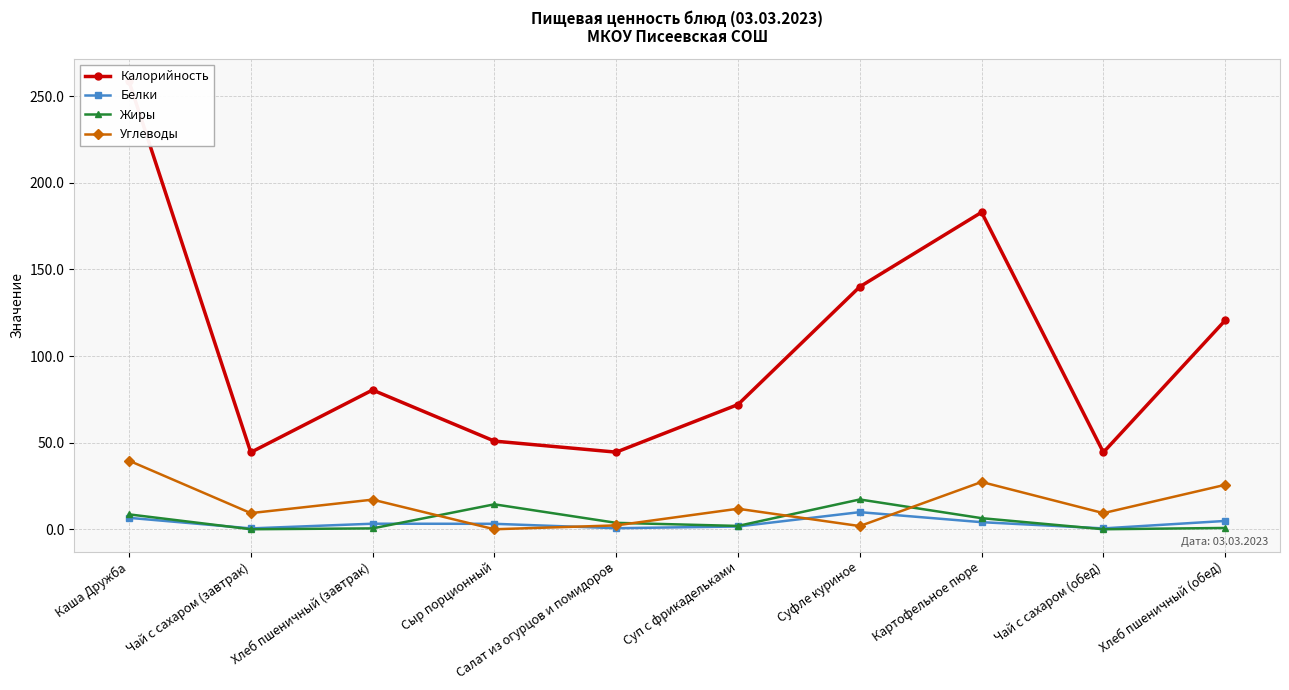

True or false: Калорийность and Белки cross at least once.

False